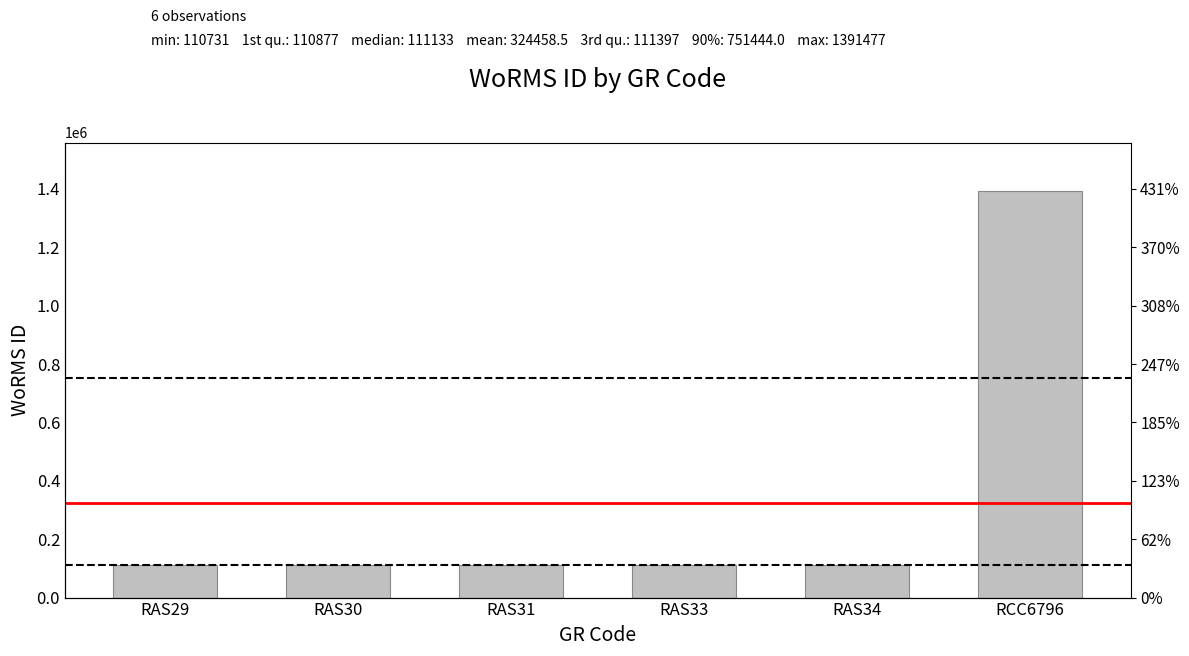

What position from the right is RAS29?

6